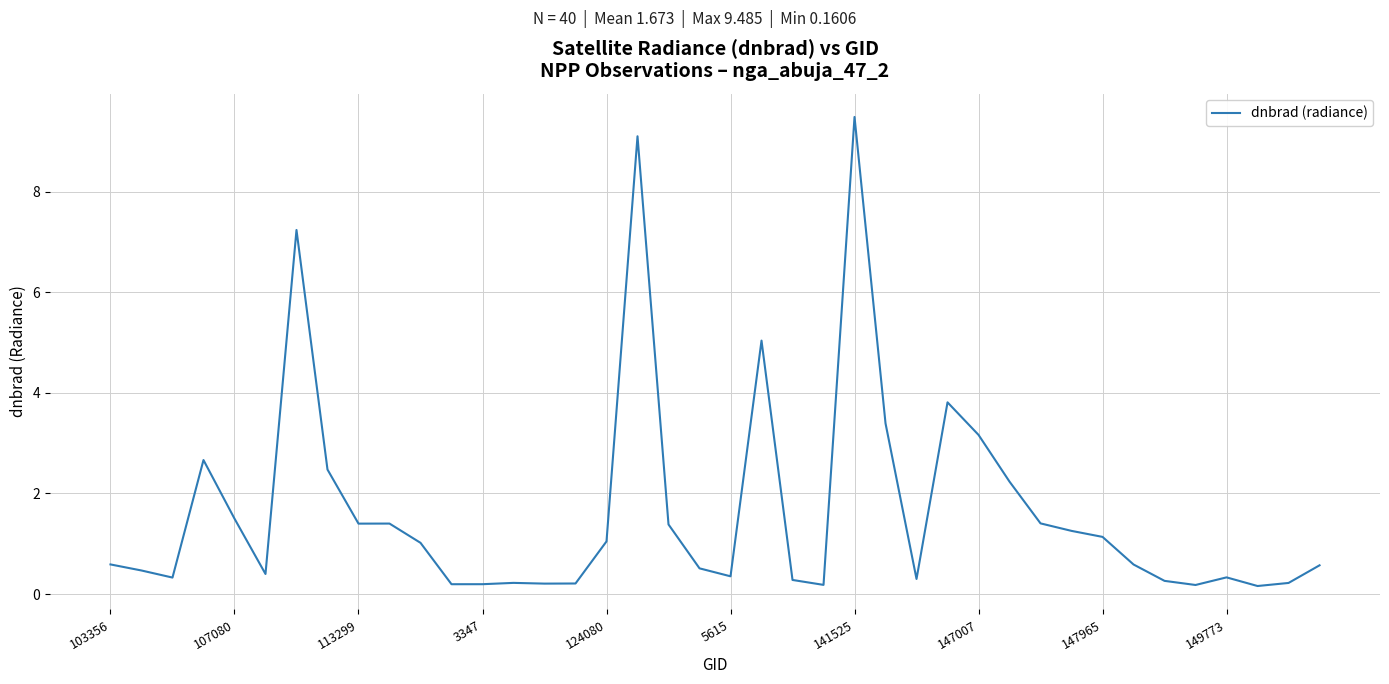

What is the difference between the maximum and minimum values?

9.3